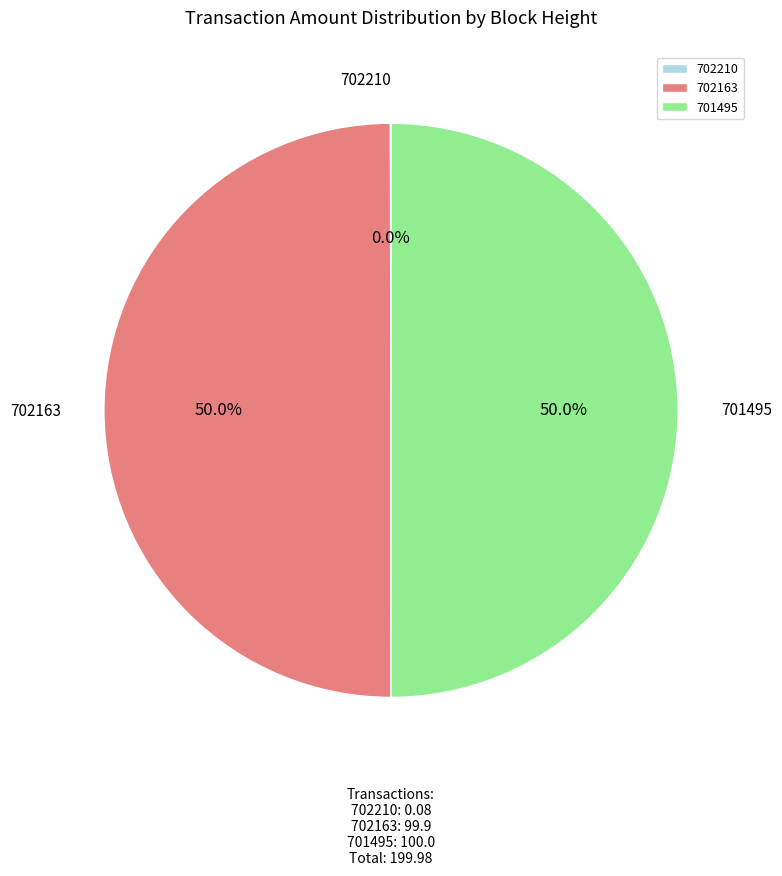

Combined, do 701495 and 702163 account for over 50%?

Yes